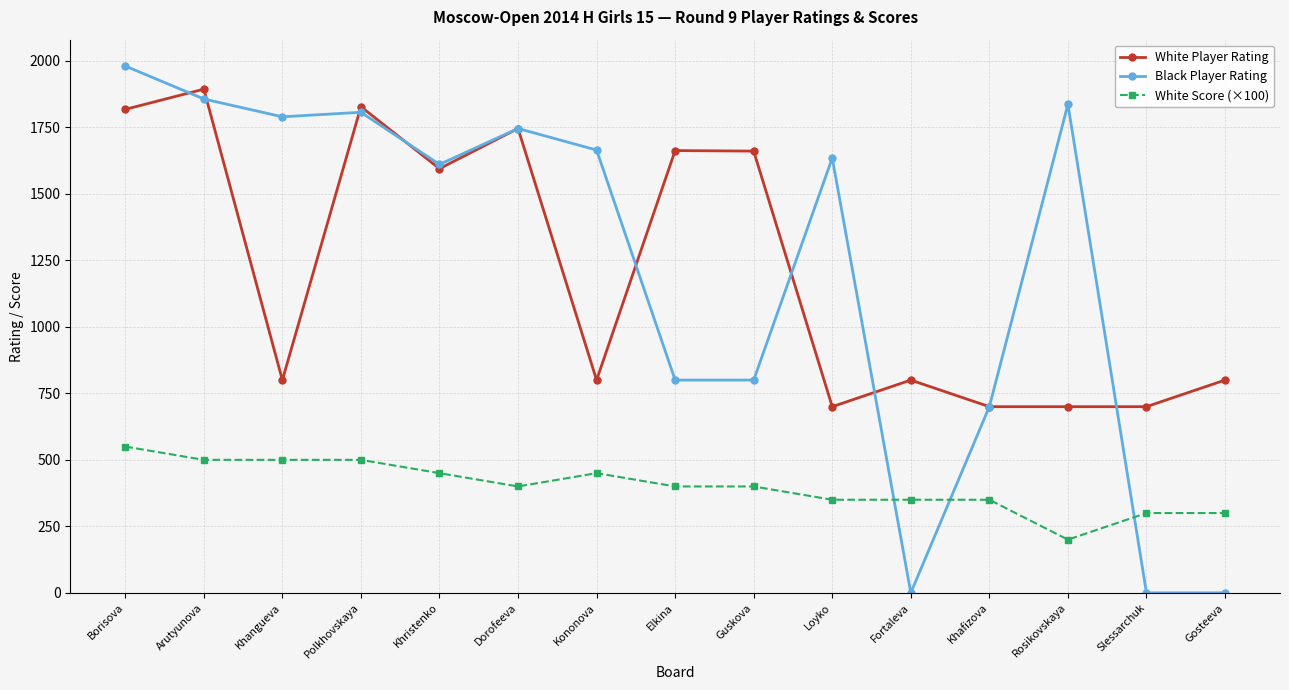

What are all the series names shown in the legend?

White Player Rating, Black Player Rating, White Score (×100)